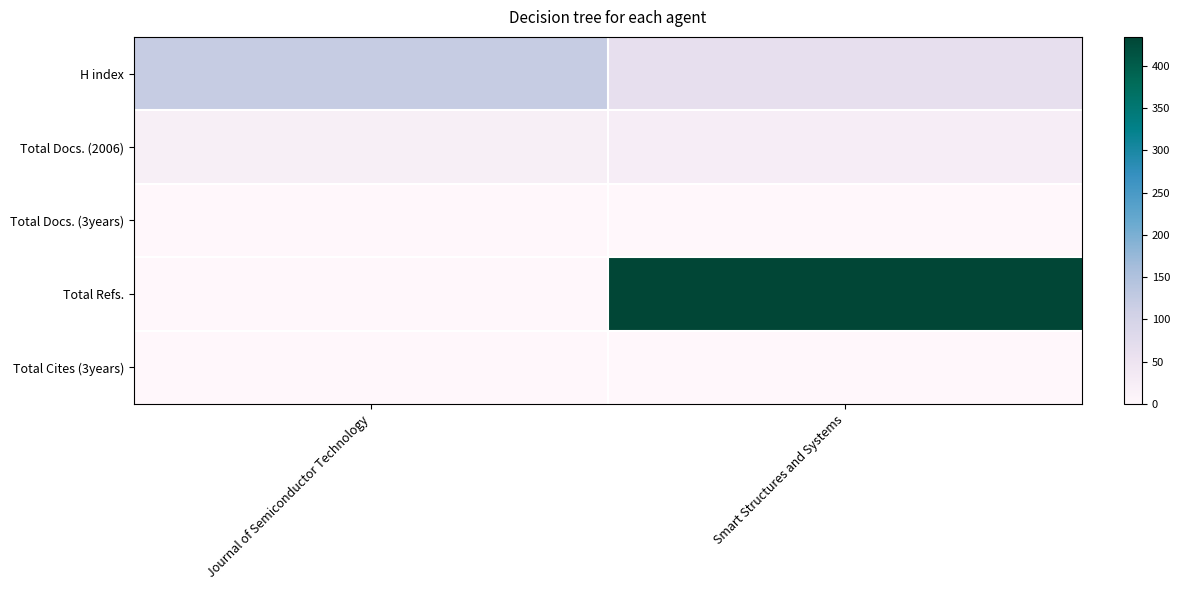

How many series are shown in this chart?

5